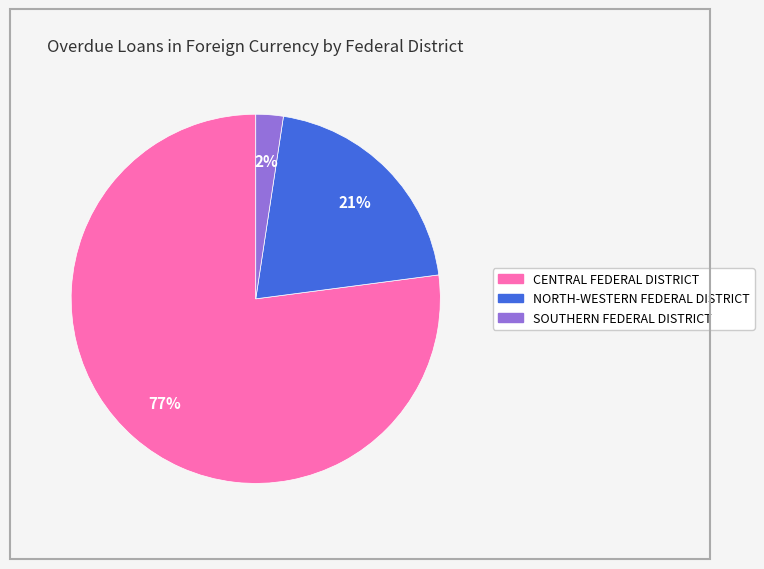

To the nearest percent, what is the difference between the largest and smallest slice percentages?

75%